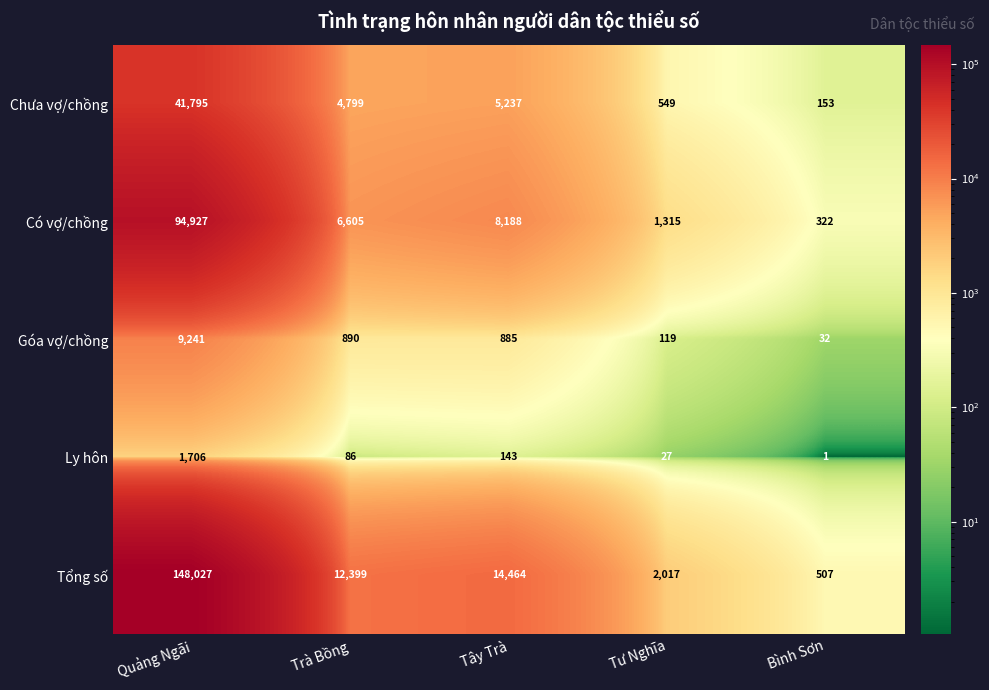

At which category does the chart reach its peak across all series?

Quảng Ngãi